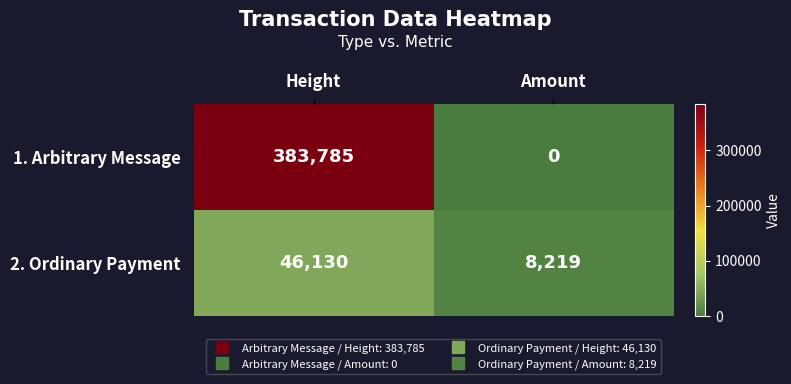

At which category is the sum across all series the highest?

Height